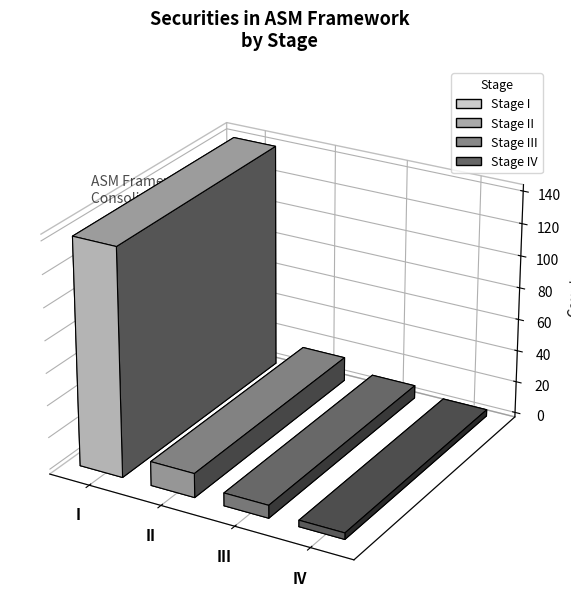

What is the change in value from III to IV?

-4